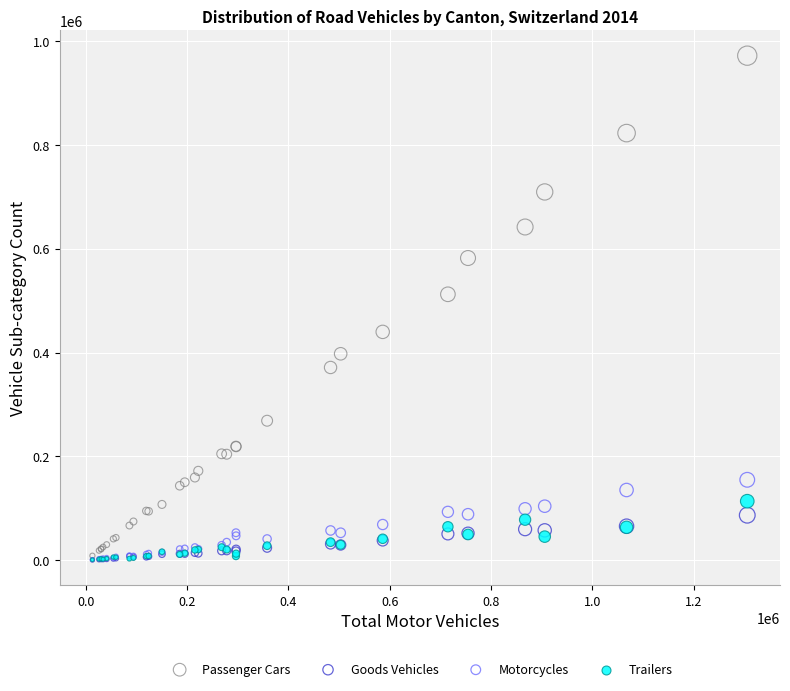

Which series has the largest Y range (max minus min)?

Passenger Cars